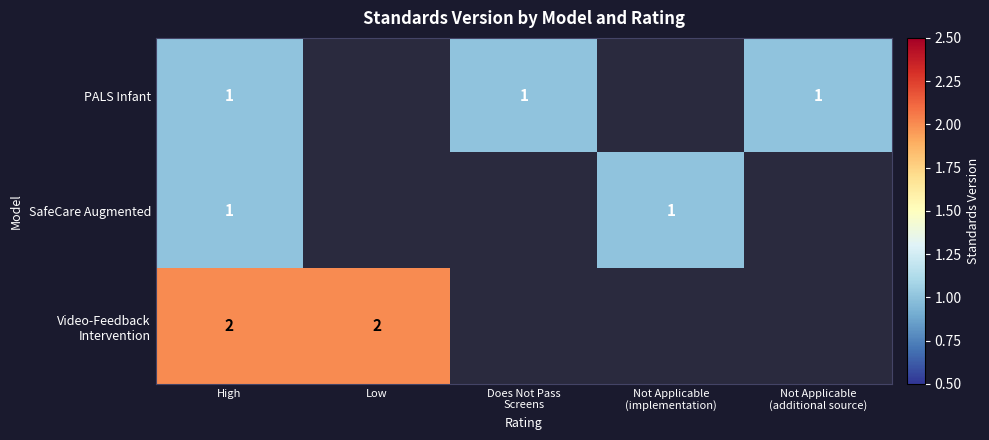

What is the total value across all series at High?

4